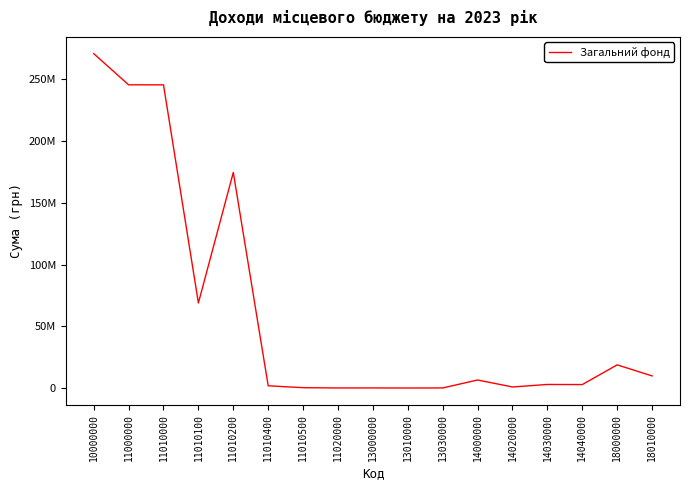

Does the chart display data point markers on the line(s)?

No